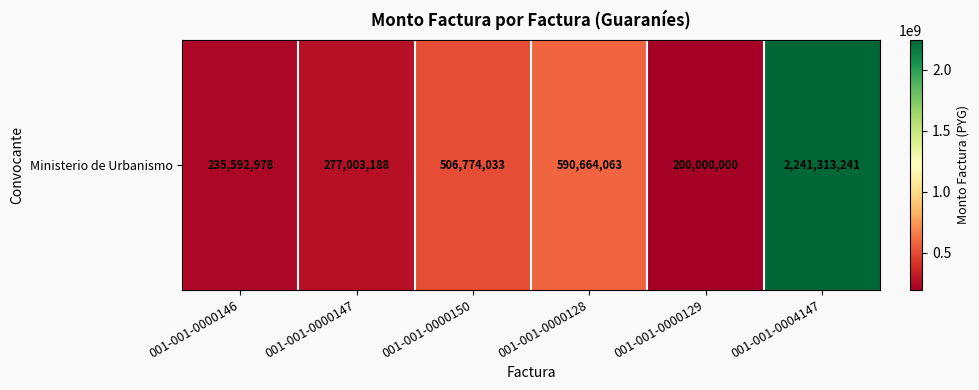

The value at 001-001-0000128 is 979884577. True or false?

False